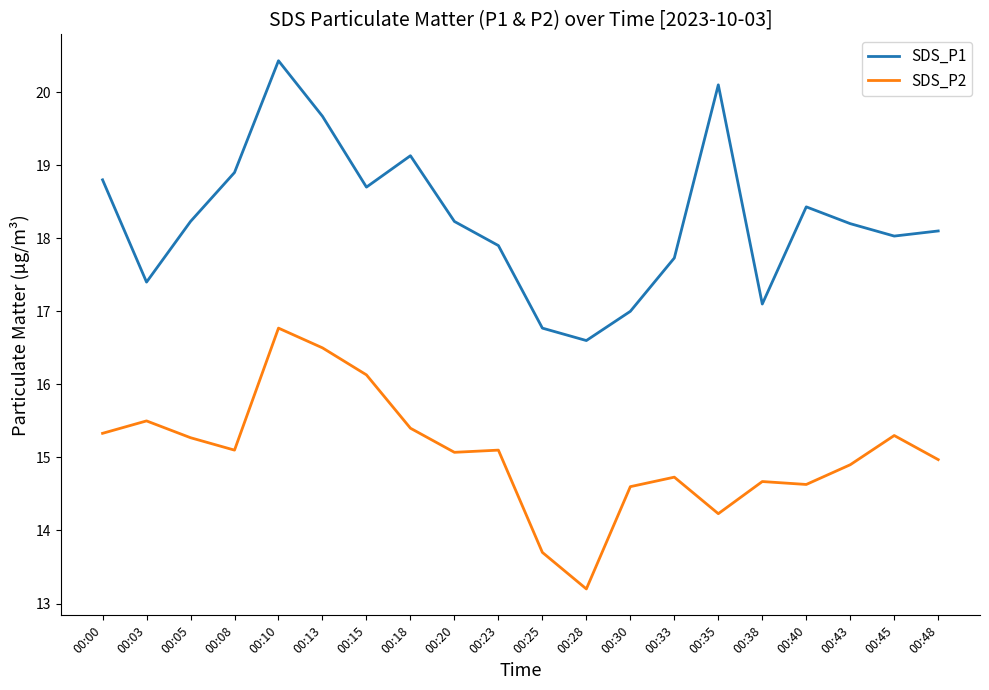

What is the difference between the maximum and minimum values in the SDS_P1 series?

3.8